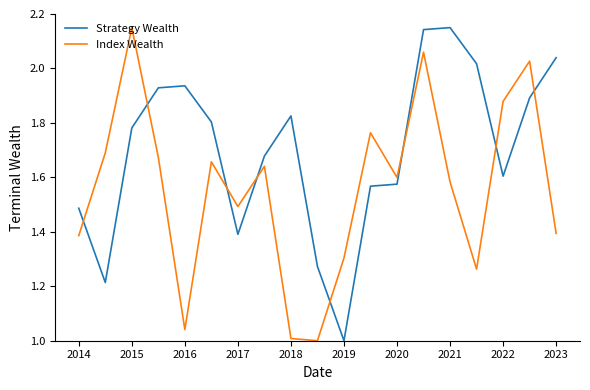

Does the chart have visible grid lines?

No